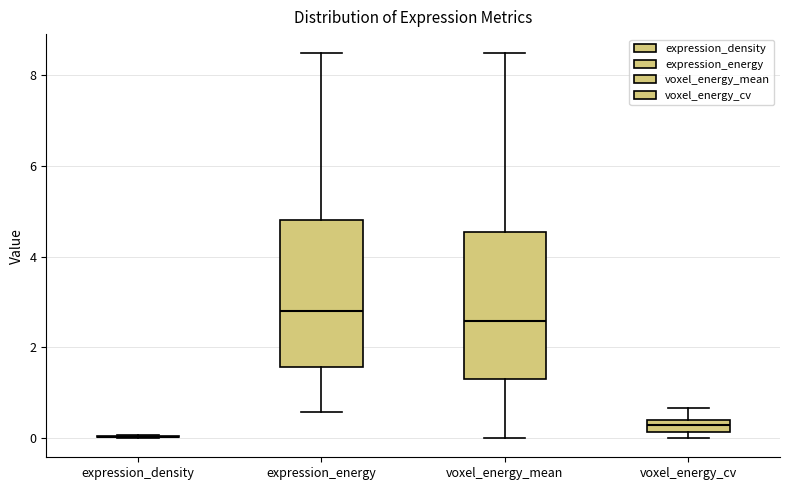

Where does the lower whisker of the box for voxel_energy_mean end on the y-axis? The values are not printed on the chart, so give them approximately, as read against the axis.

0.0